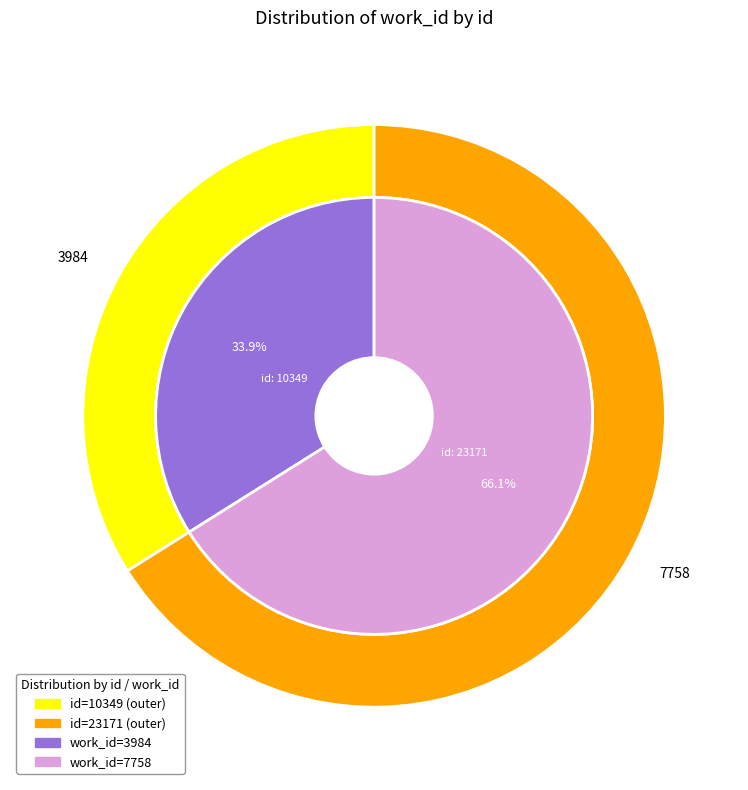

Count the number of slices in the pie.

2